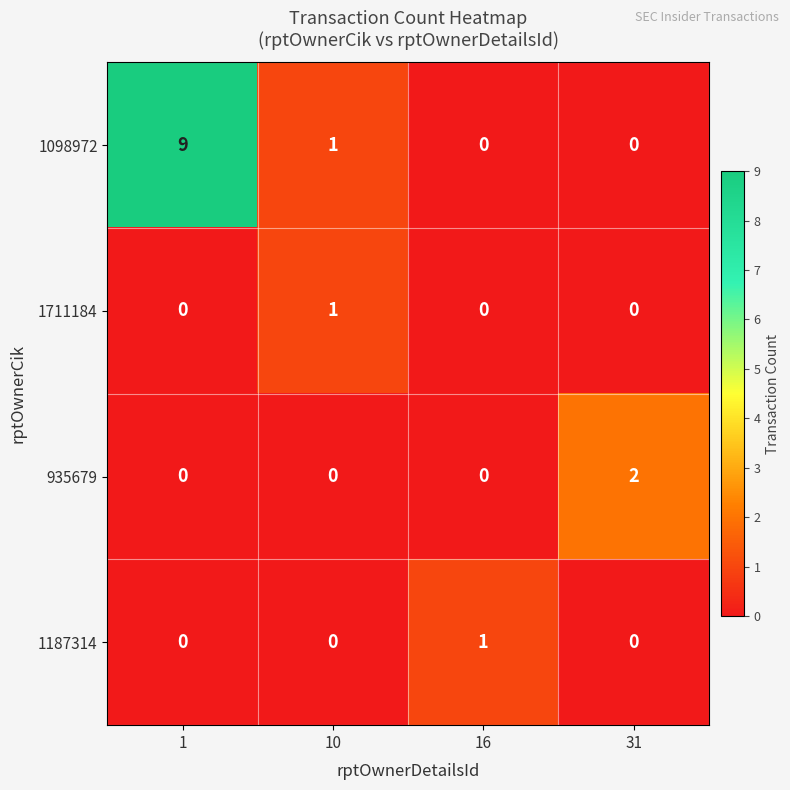

What is the difference between the 1098972 values at 10 and 1?

8